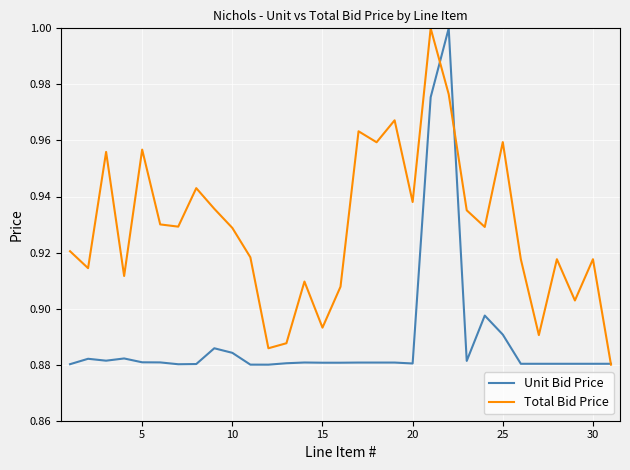

List the series in order of their overall mean, lowest first.

Unit Bid Price, Total Bid Price